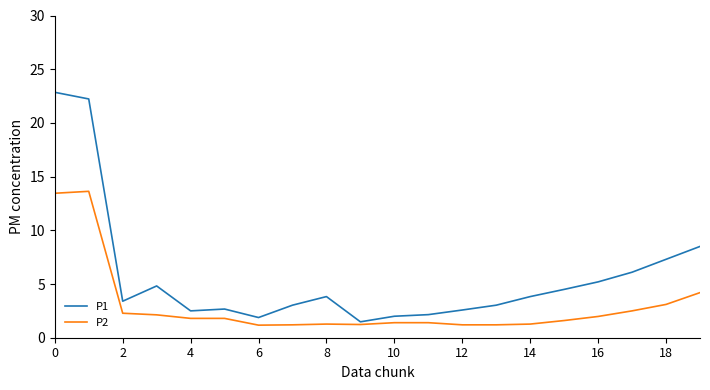

Which series has the widest spread of values?

P1